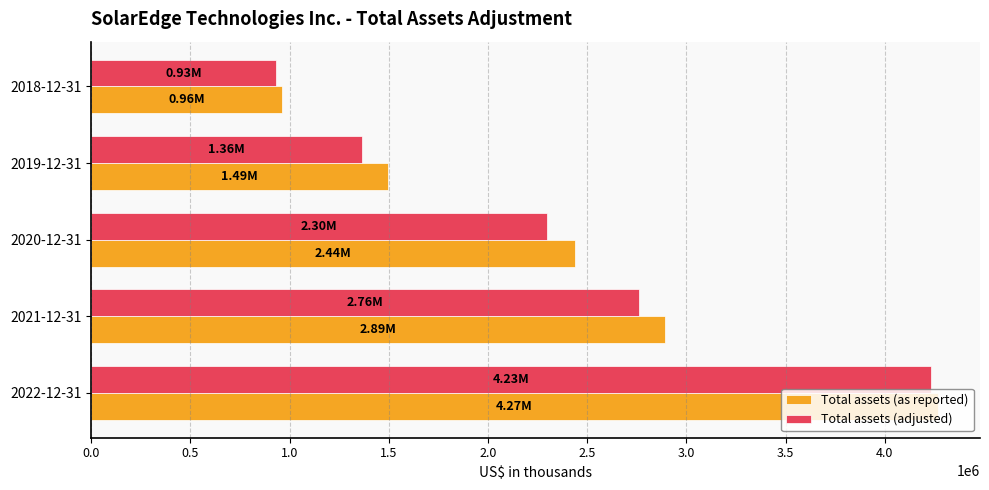

At which label is Total assets (as reported) closest to 2615210?

2020-12-31